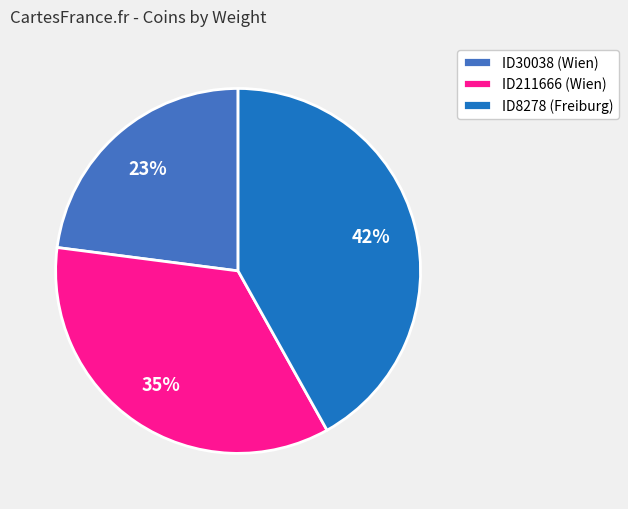

To the nearest percent, what is the difference between the largest and smallest slice percentages?

19%